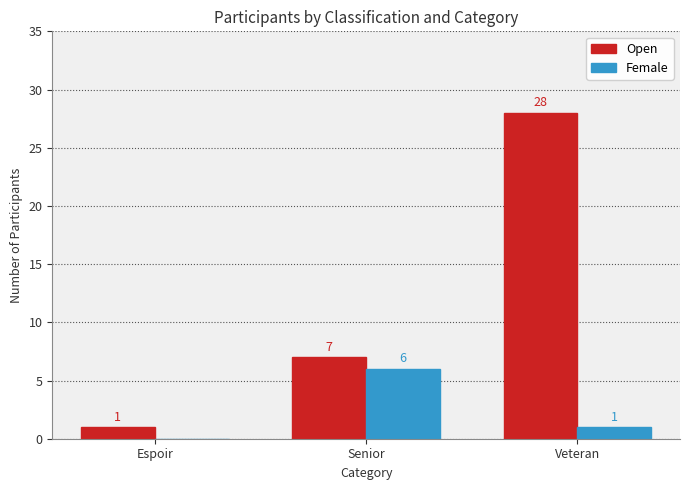

Between Senior and Veteran, which series saw the biggest shift?

Open